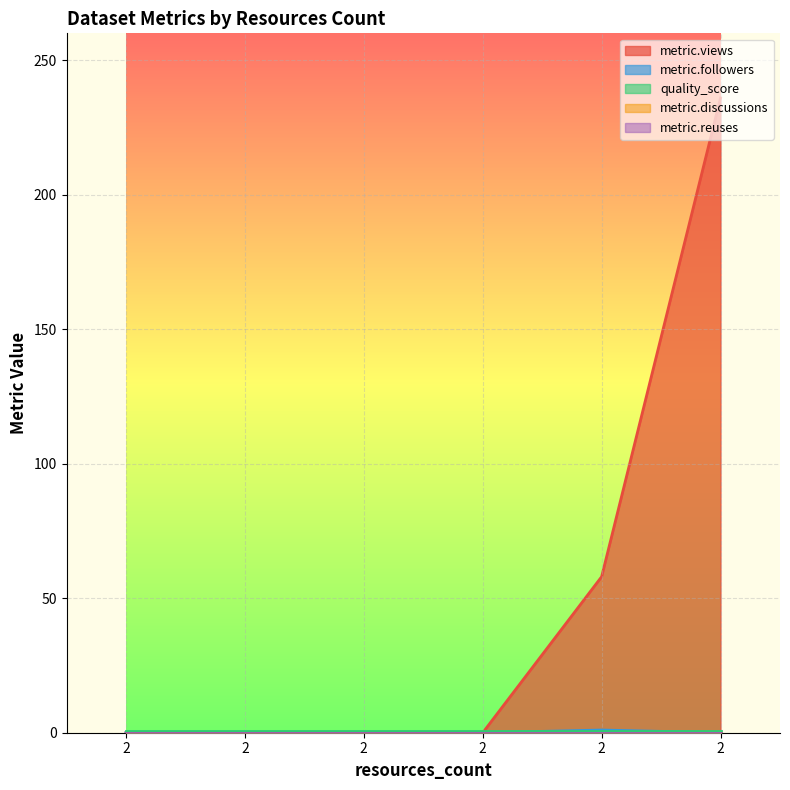

What are all the series names shown in the legend?

metric.views, metric.followers, quality_score, metric.discussions, metric.reuses